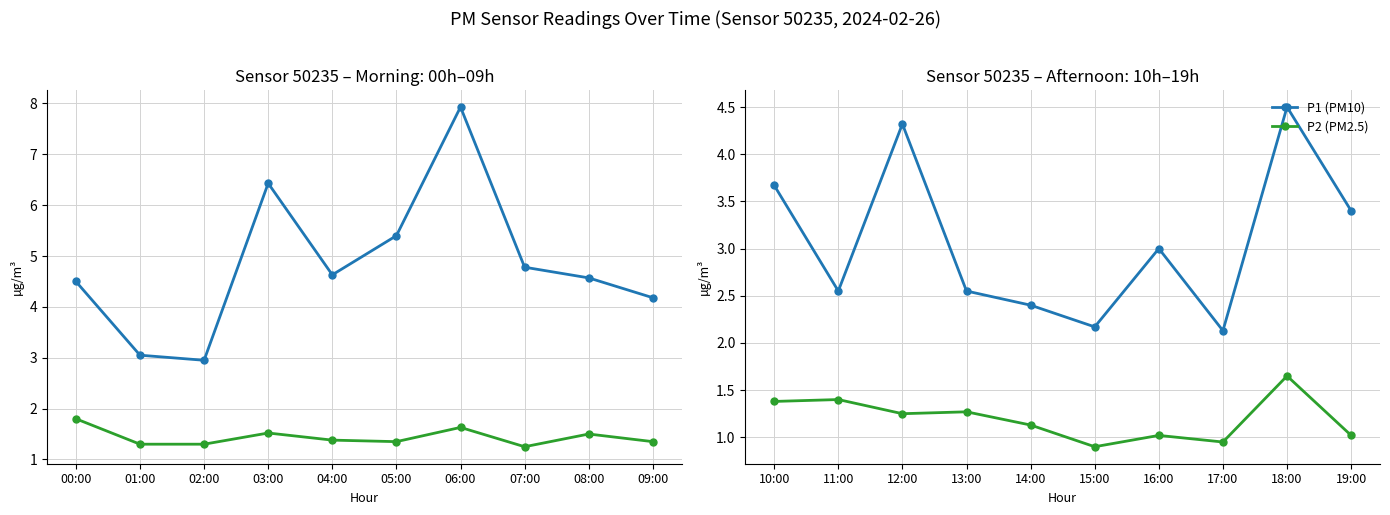

What is the value of the P2 (PM2.5) point at the 10th from the left?

1.0